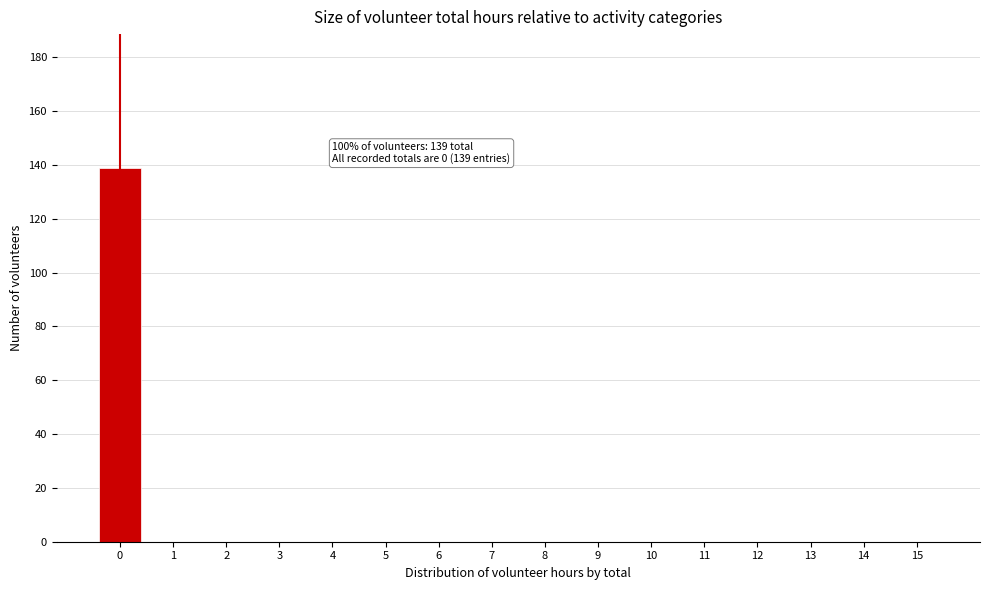

Over which range of the x-axis is the bar tallest?

-0.5 to 0.5